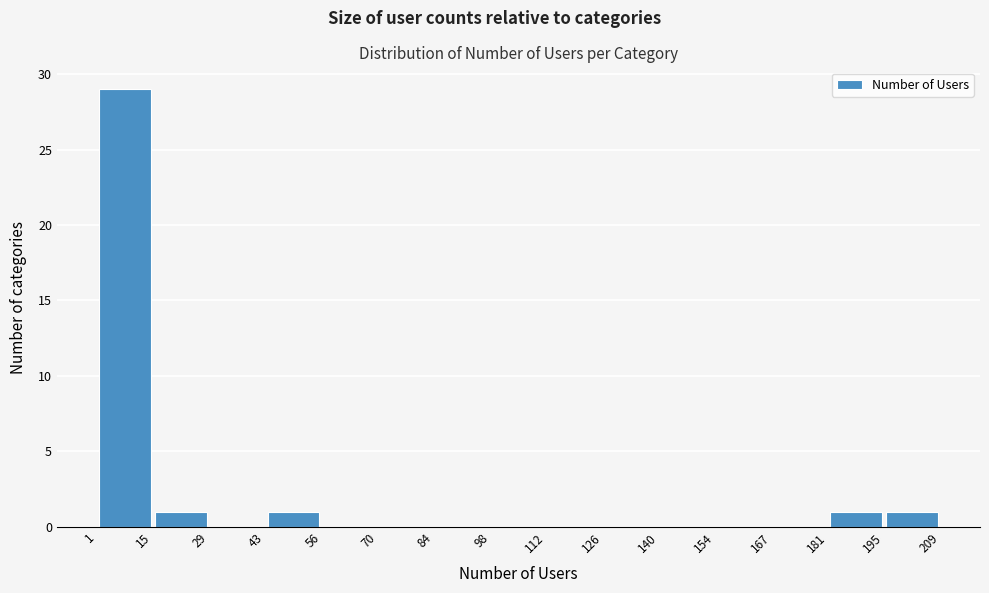

Which range on the x-axis has the tallest bar?

1 to 15